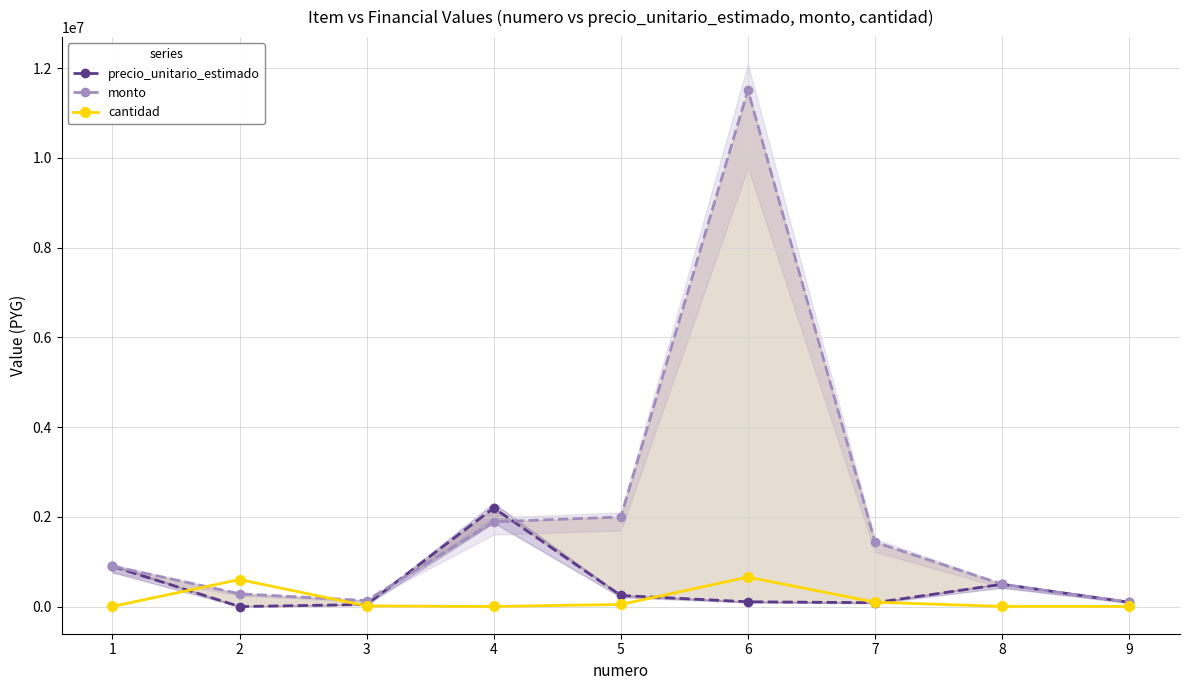

Between 5 and 7, which series saw the biggest shift?

monto